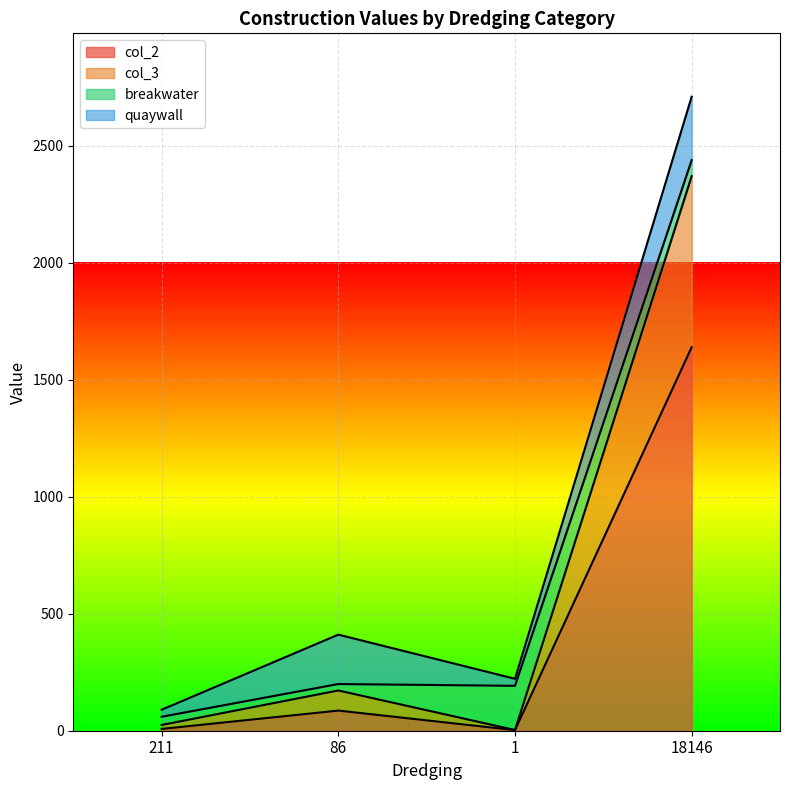

Between 1 and 211, which is larger?

211